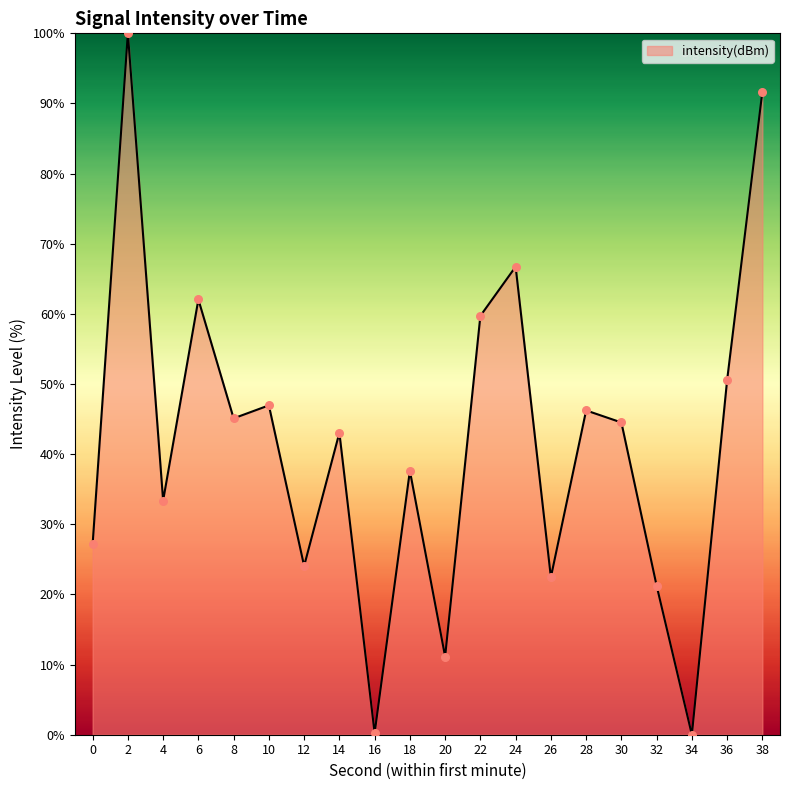

What is the ratio of the value at 10 to the value at 38?

0.5